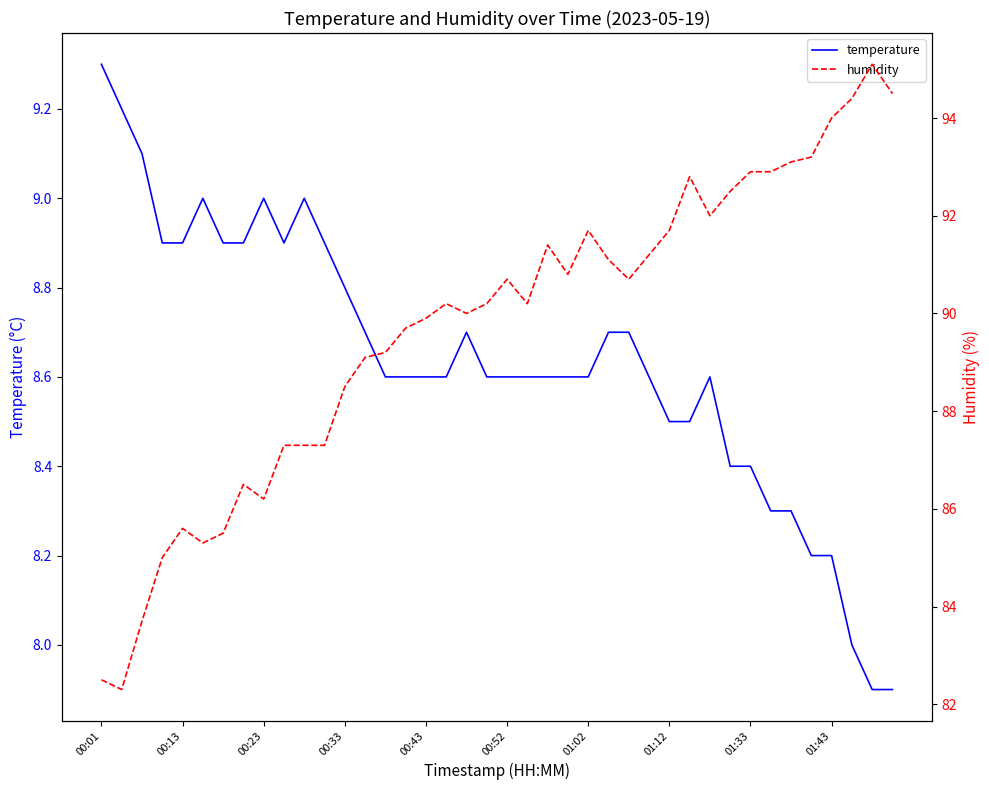

The temperature series shows 8.6 at 01:02. True or false?

True